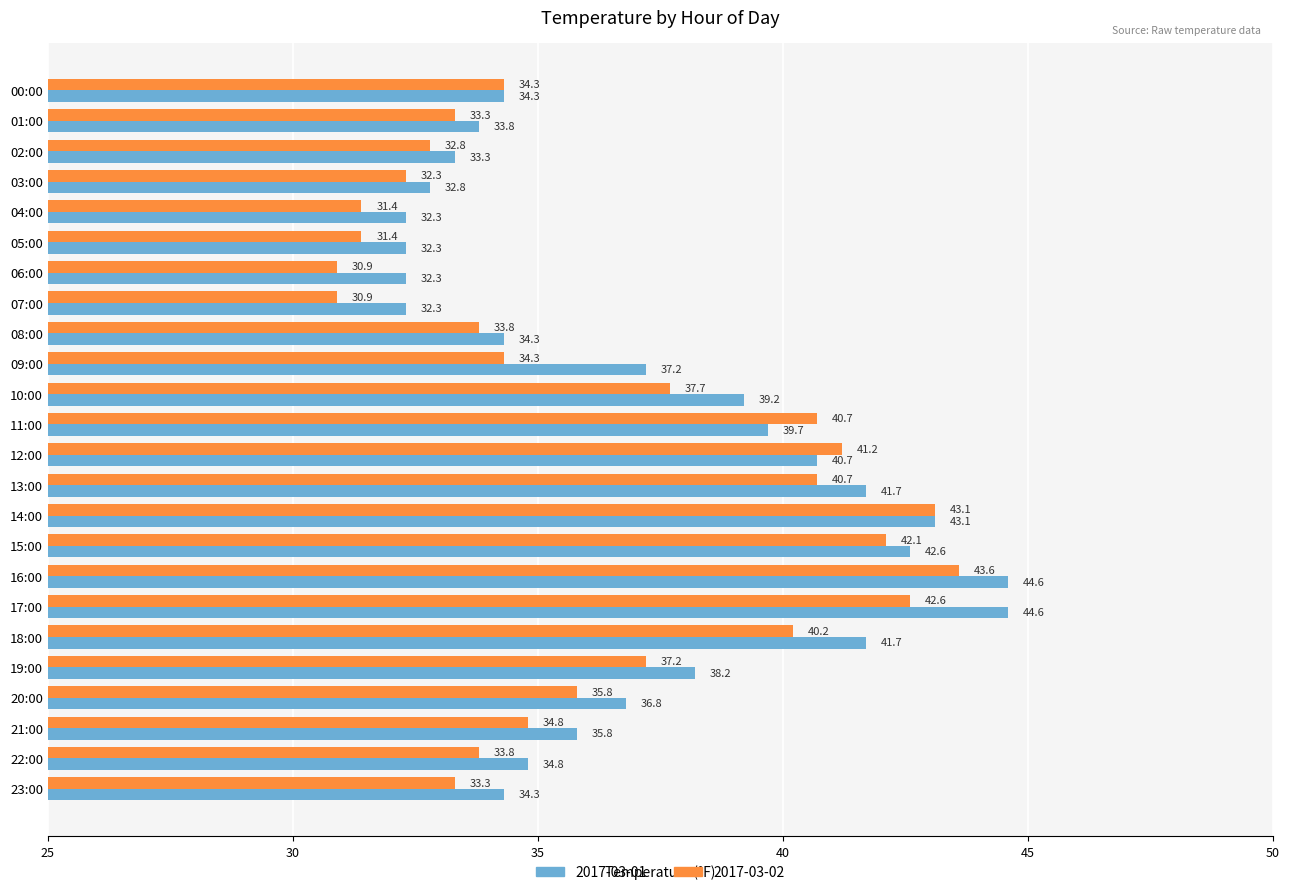

Rank the series at 07:00 from highest to lowest value.

2017-03-01, 2017-03-02